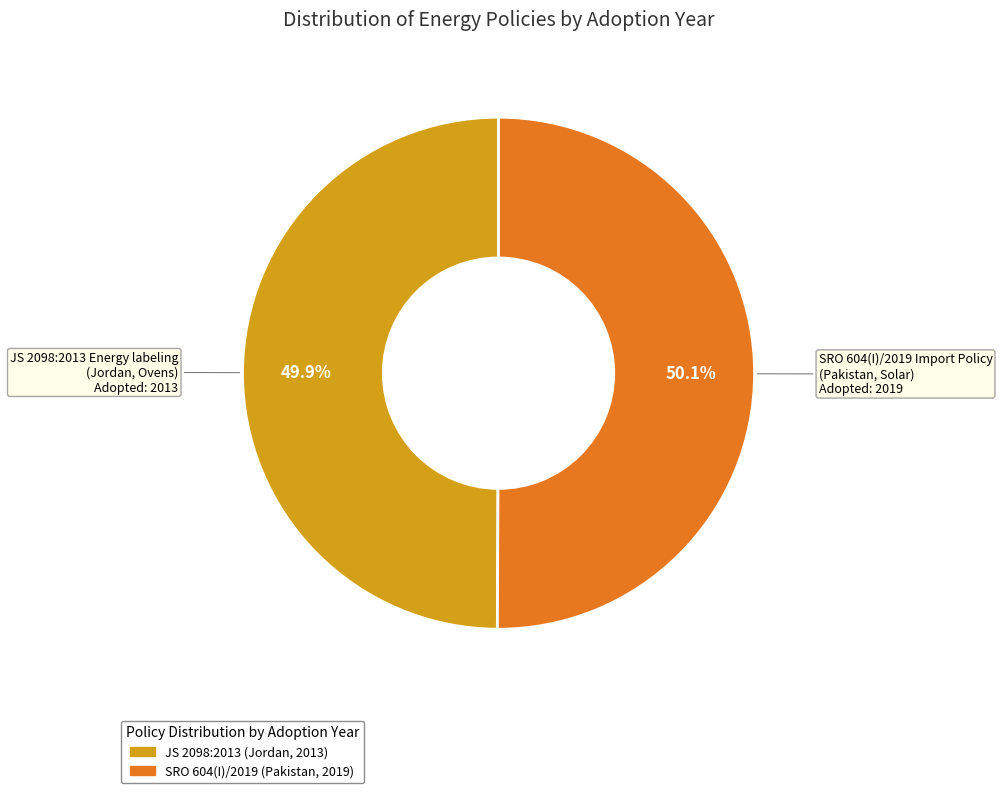

Is there any slice that represents more than half of the pie?

Yes